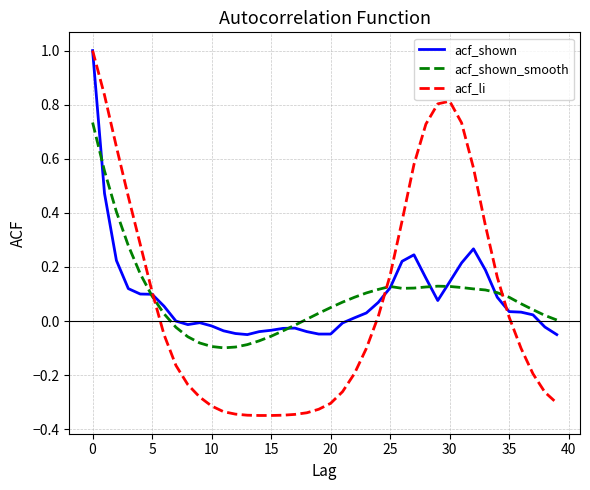

Count the number of categories in the chart.

40